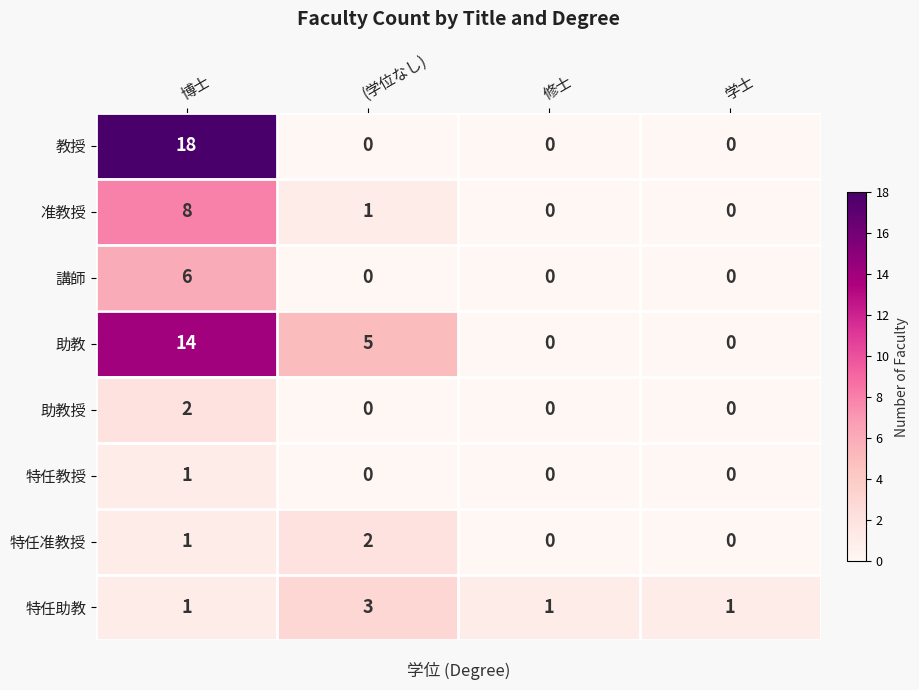

How many 助教 values are between 0 and 14?

4